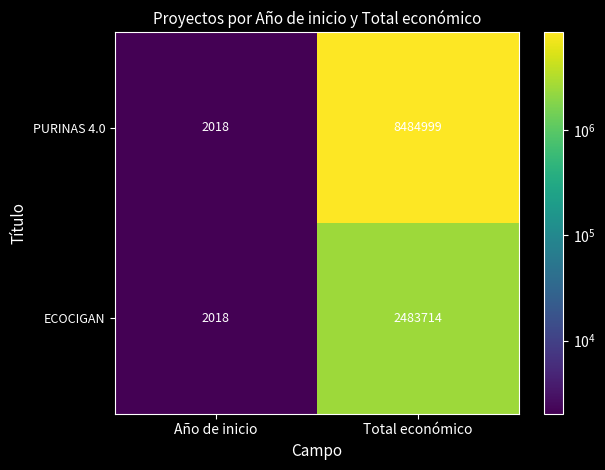

The value of PURINAS 4.0 at Año de inicio is 2018. True or false?

True